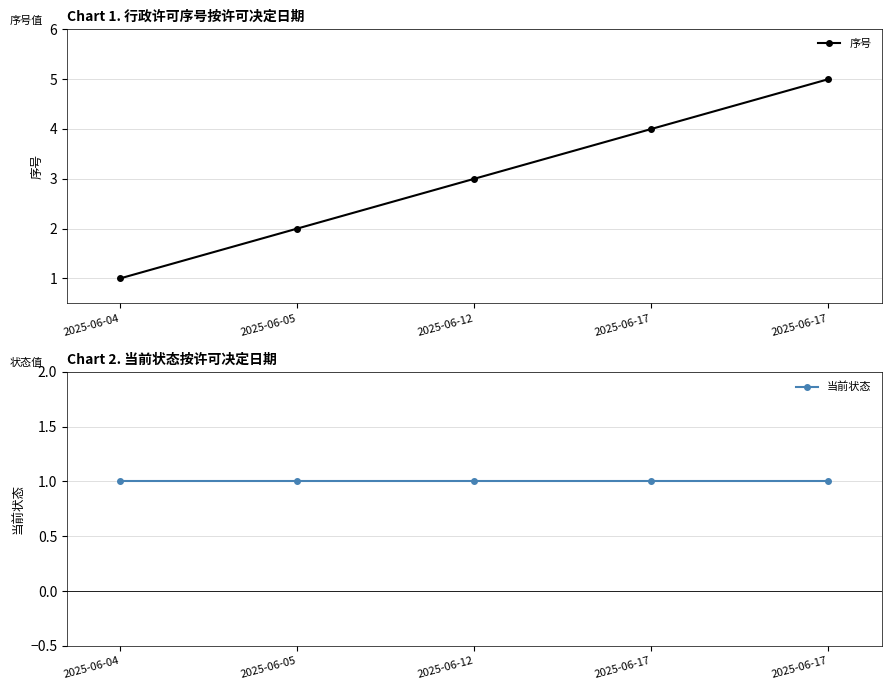

Reading left to right, transcribe all the data shown in this chart.

序号: 1	2	3	4	5
当前状态: 1	1	1	1	1